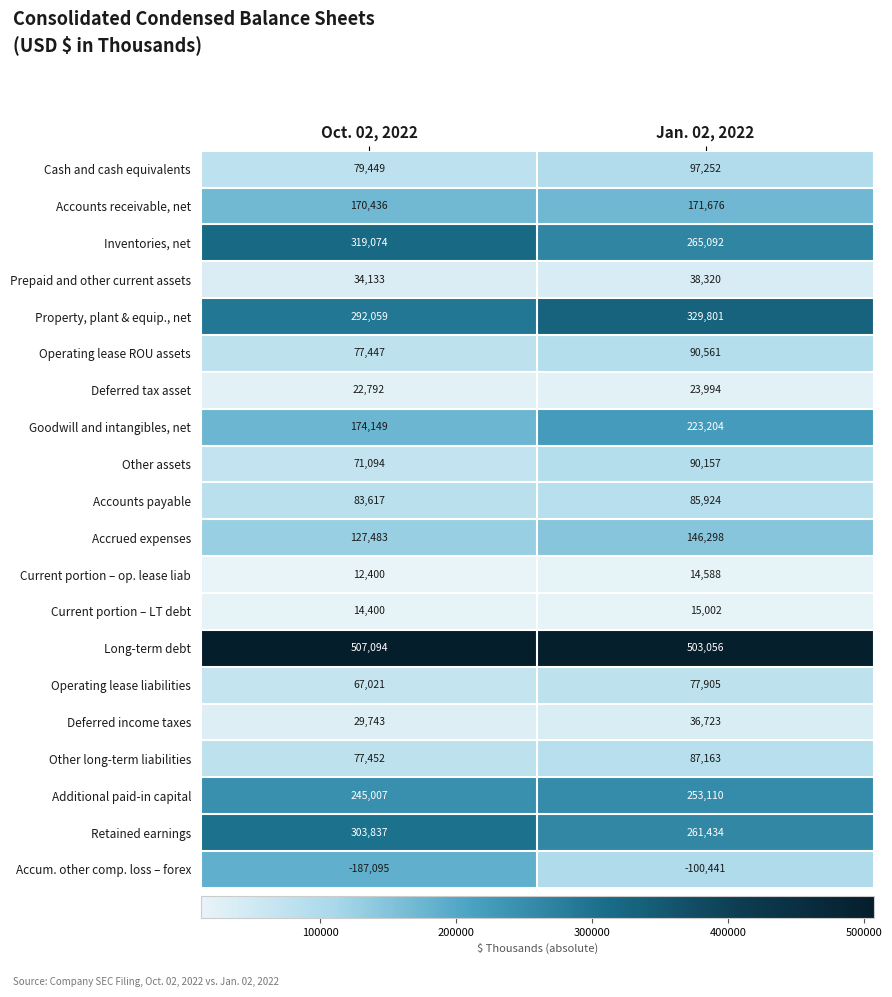

The Cash and cash equivalents series shows 105649 at Oct. 02, 2022. True or false?

False